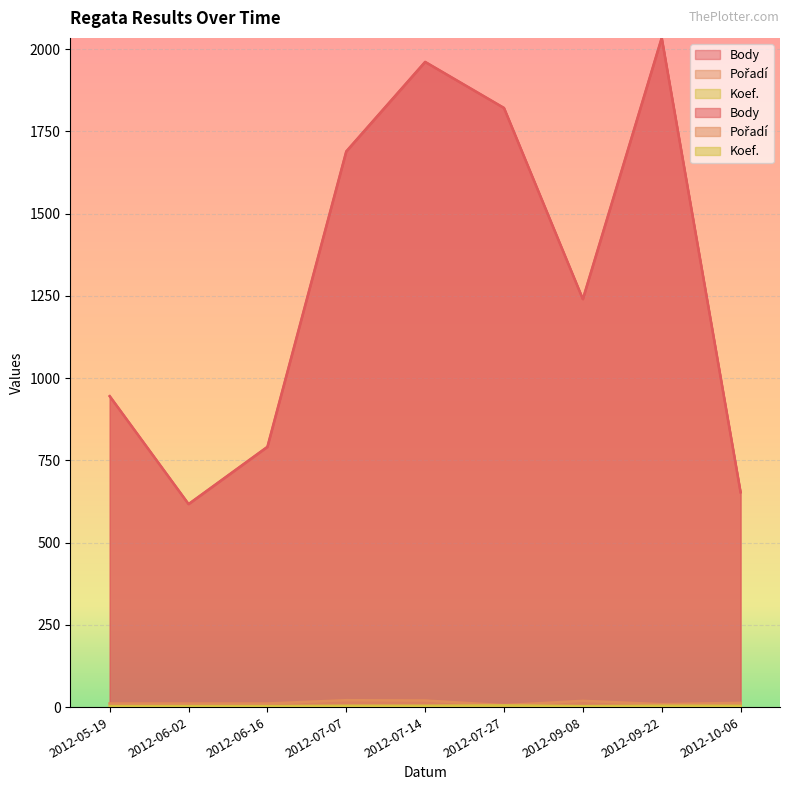

How many data points in Koef. are less than 4?

4